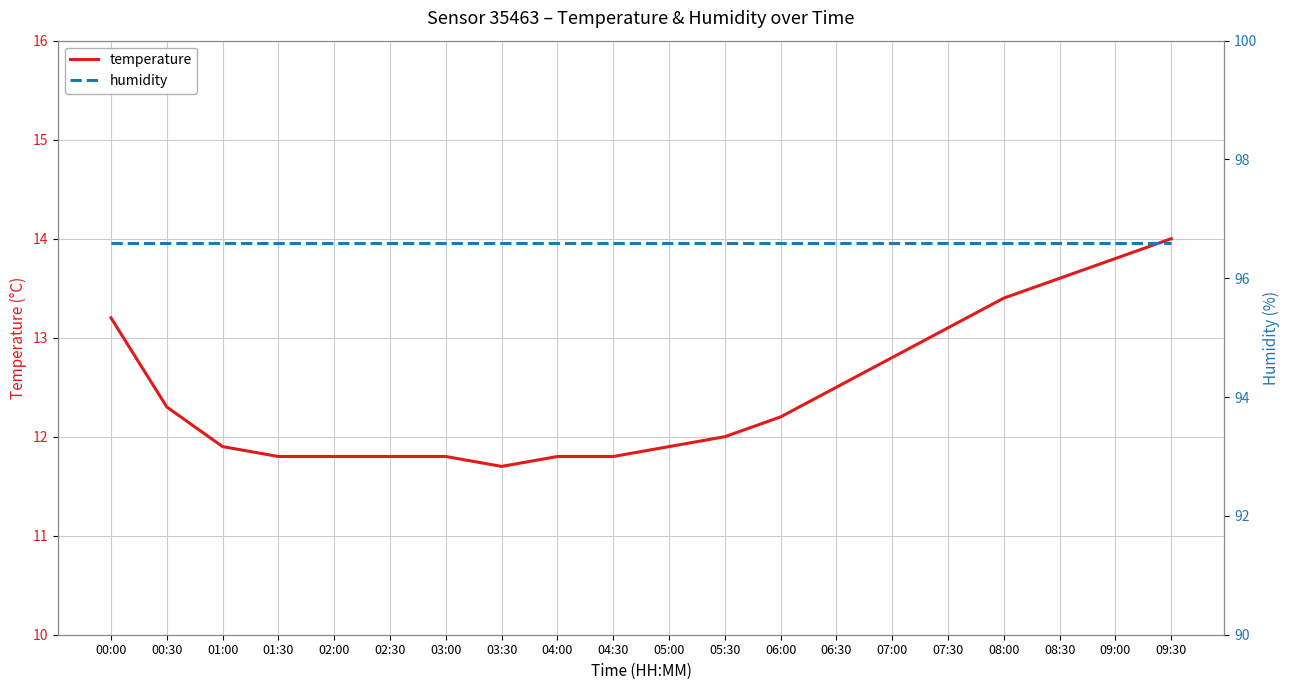

What is the label of the 20th point from the left?

09:30